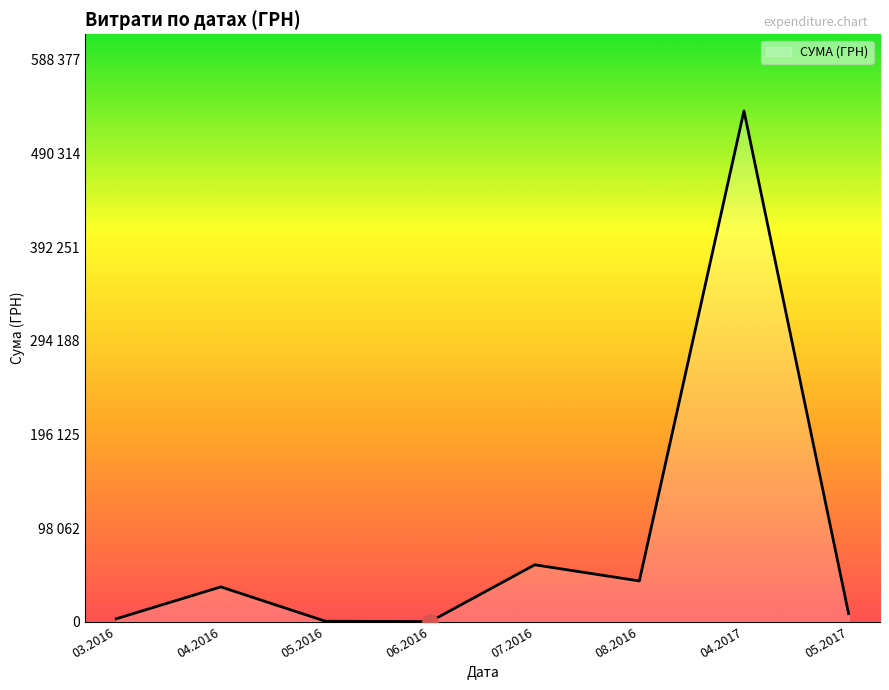

Does the chart display data point markers on the line(s)?

No